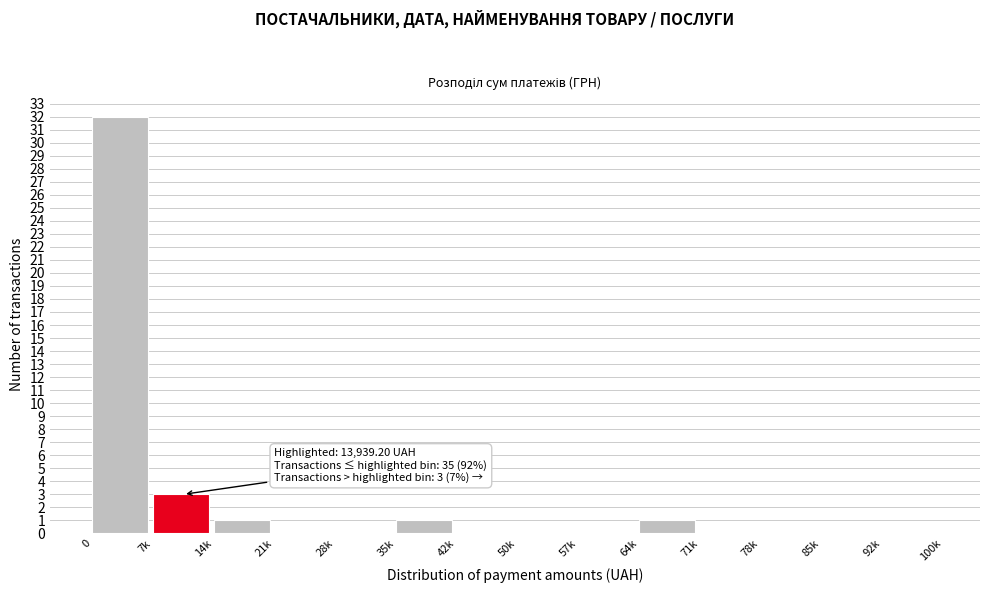

Reading left to right, list all the values displayed in this chart.

0=32	7k=3	14k=1	21k=0	28k=0	35k=1	42k=0	50k=0	57k=0	64k=1	71k=0	78k=0	85k=0	92k=0